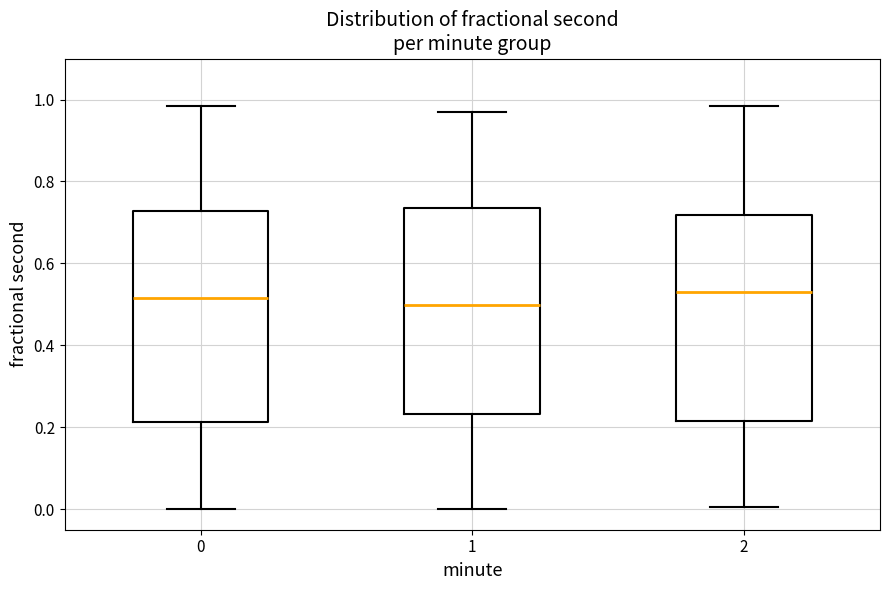

Reading left to right, read every box against the y-axis: the position of its median line, the range the box covers, and the ends of its whiskers. The values are not printed on the chart, so give them approximately, as read against the axis.

0: median 0.52, box 0.22 to 0.72, whiskers 0.00 to 0.98
1: median 0.50, box 0.24 to 0.74, whiskers 0.00 to 0.96
2: median 0.52, box 0.22 to 0.72, whiskers 0.00 to 0.98